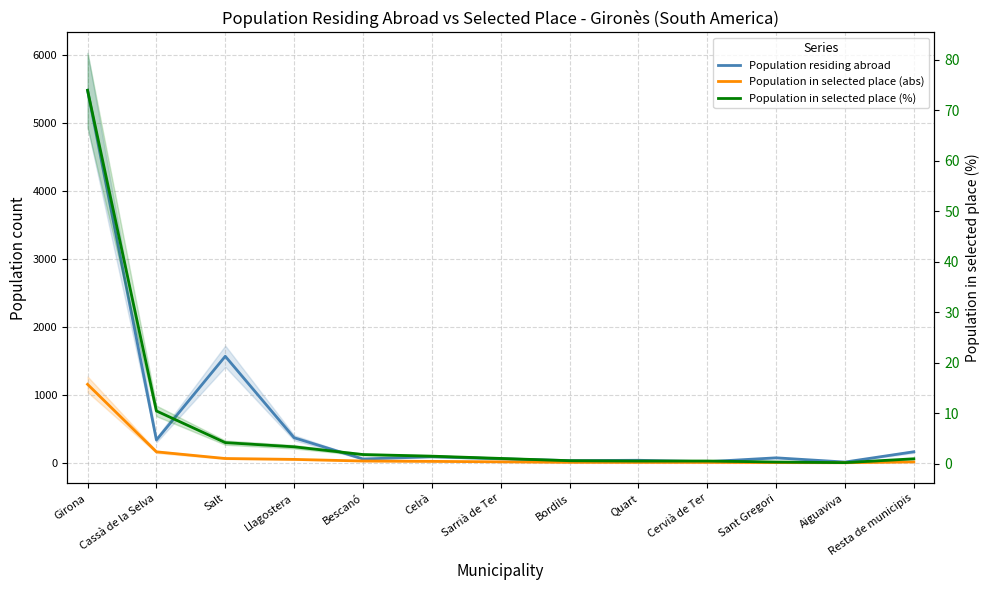

Does the chart display data point markers on the line(s)?

No